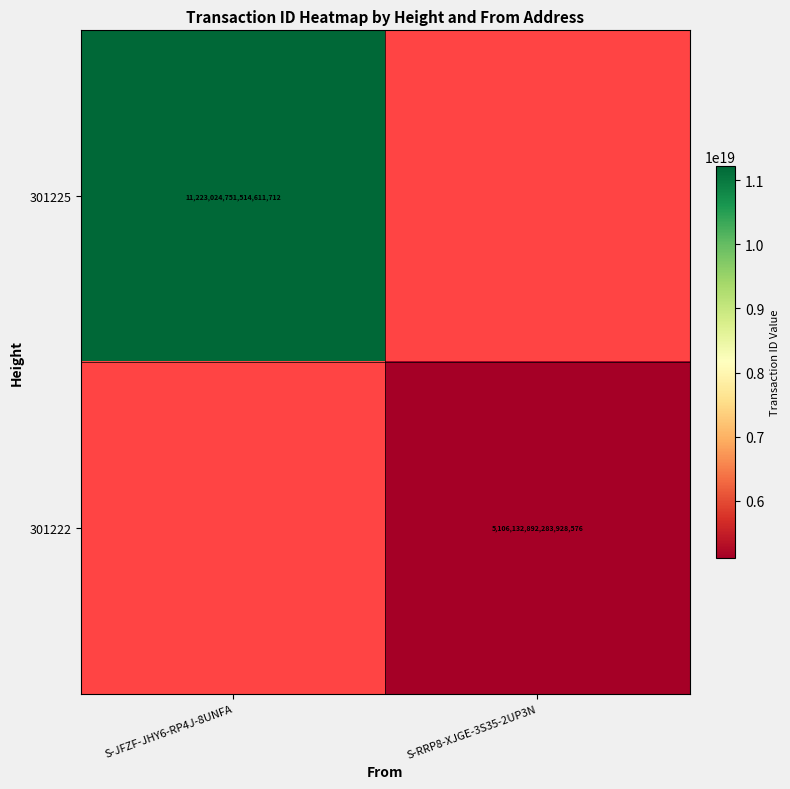

The 301225 series shows 11223024751514611712 at S-JFZF-JHY6-RP4J-8UNFA. True or false?

True